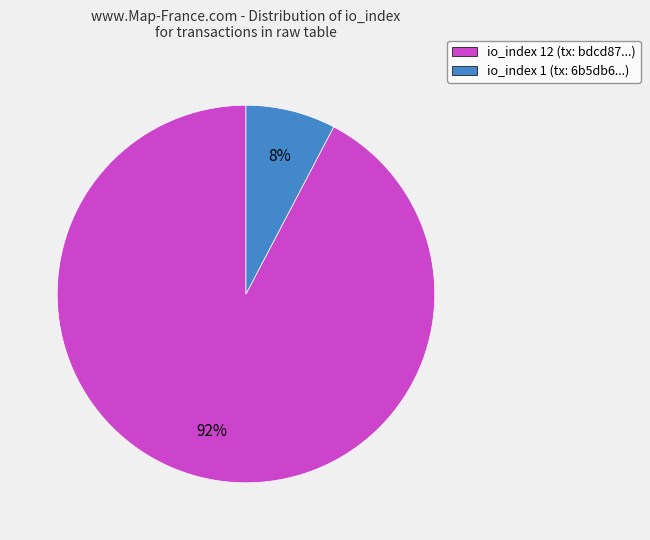

To the nearest percent, what is the average slice percentage?

50%